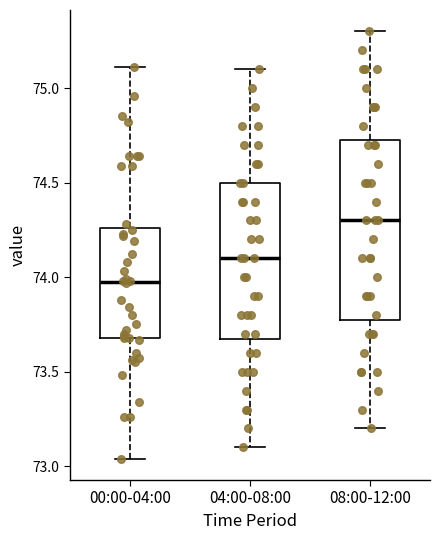

Which box's median line is the lowest?

00:00-04:00